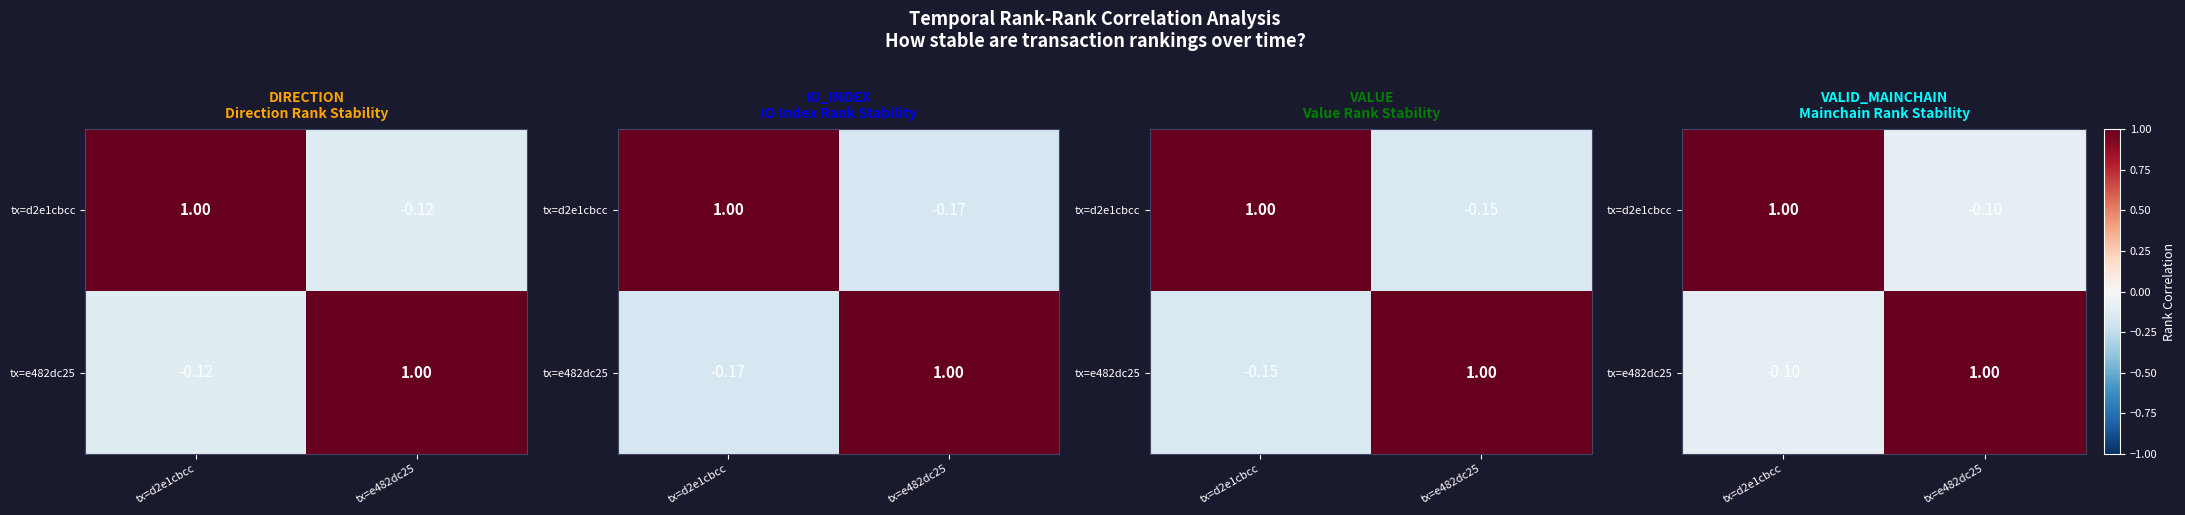

The tx=d2e1cbcc series shows 1.5 at tx=d2e1cbcc. True or false?

False